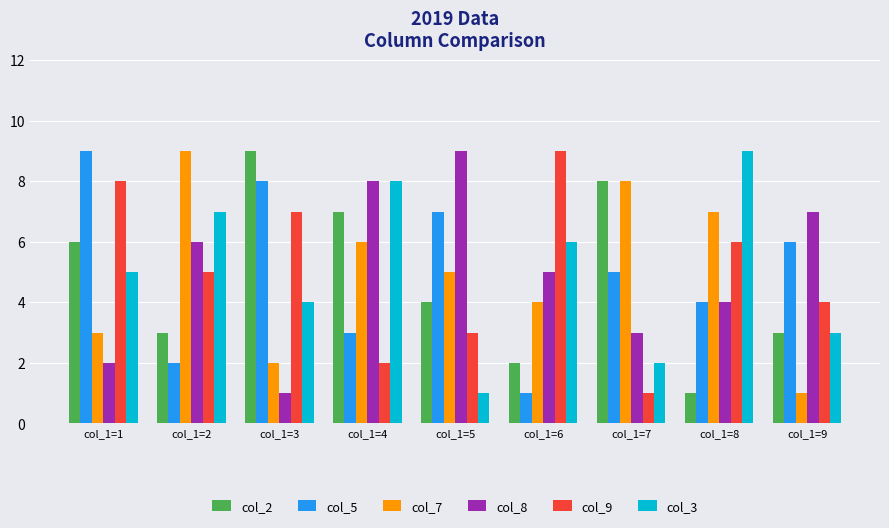

Rank the categories by col_9 value from lowest to highest.

col_1=7, col_1=4, col_1=5, col_1=9, col_1=2, col_1=8, col_1=3, col_1=1, col_1=6